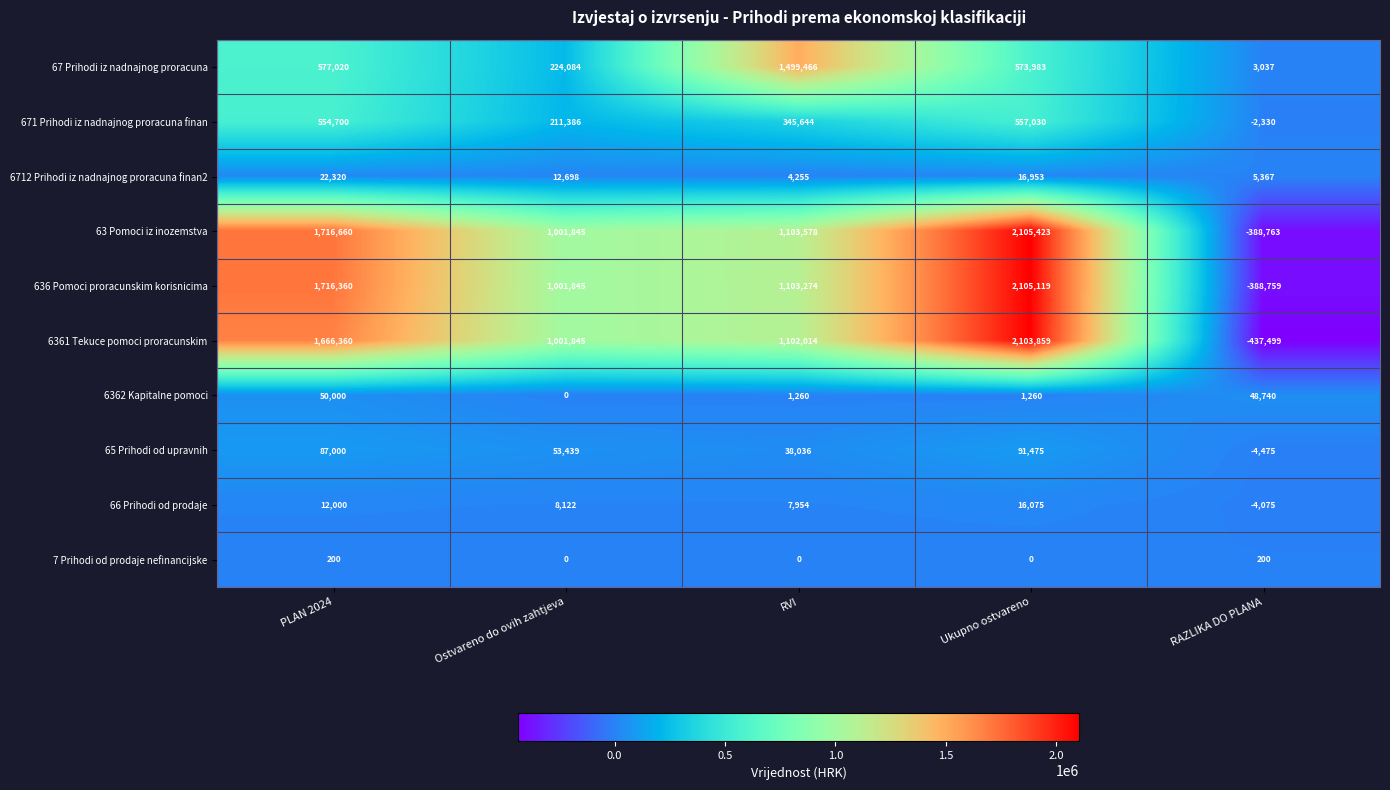

What is the sum of the 6362 Kapitalne pomoci values at Ukupno ostvareno and Ostvareno do ovih zahtjeva?

1260